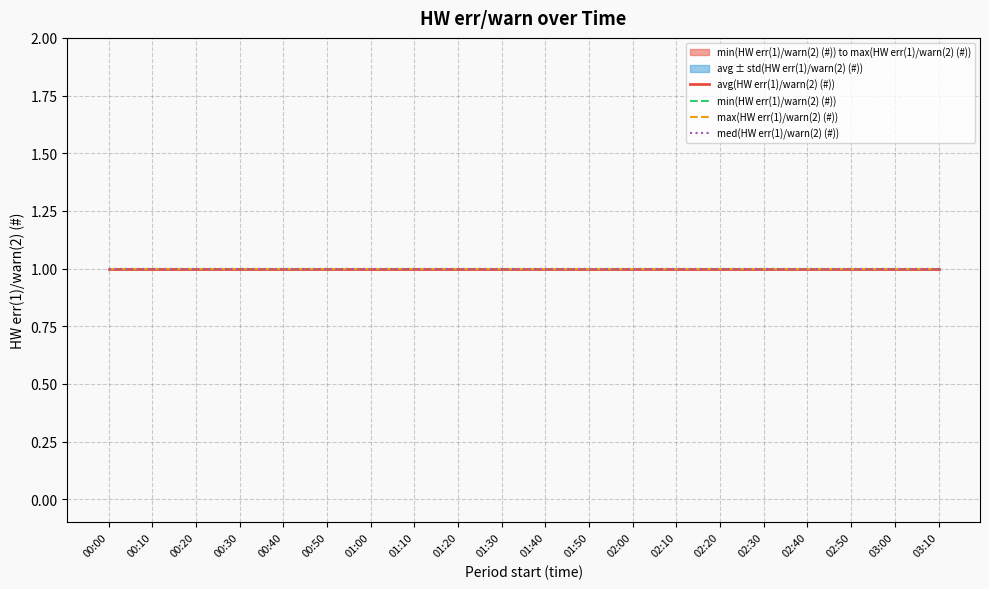

Rank the categories by min(HW err(1)/warn(2) (#)) value from highest to lowest.

00:00, 00:10, 00:20, 00:30, 00:40, 00:50, 01:00, 01:10, 01:20, 01:30, 01:40, 01:50, 02:00, 02:10, 02:20, 02:30, 02:40, 02:50, 03:00, 03:10